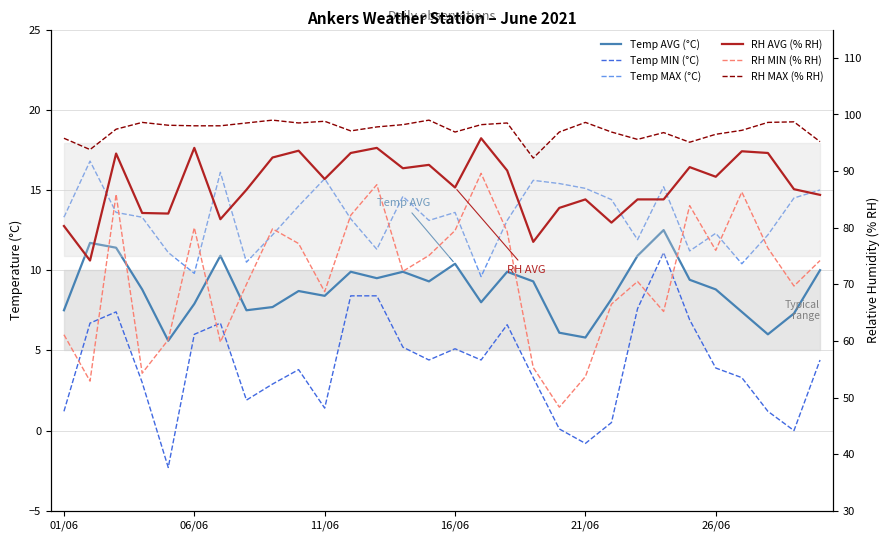

List the series in order of their peak value, lowest first.

Temp MIN (°C), Temp AVG (°C), Temp MAX (°C), RH MIN (% RH), RH AVG (% RH), RH MAX (% RH)